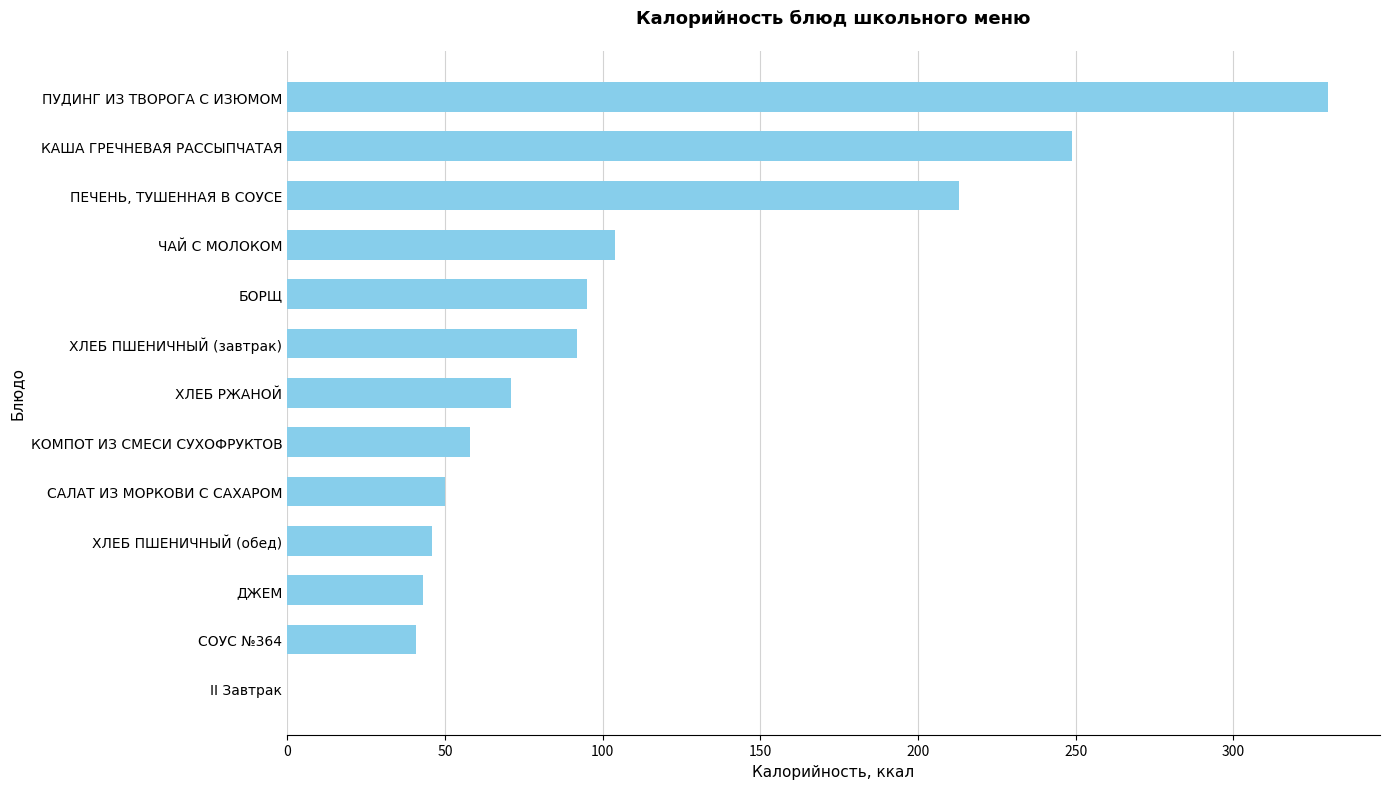

What is the greatest value displayed?

330